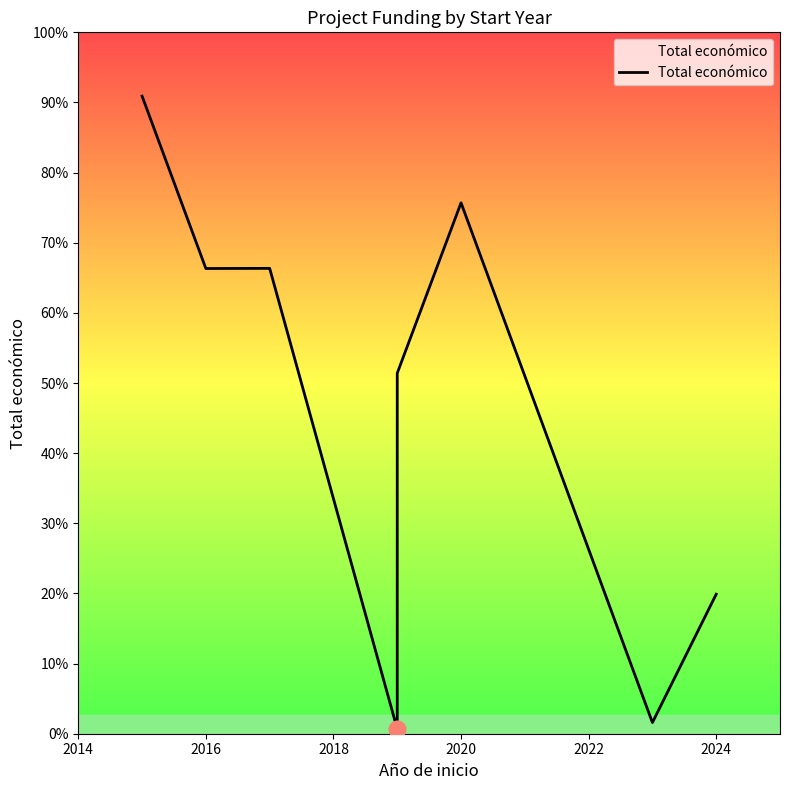

What is the greatest value displayed?

6850000